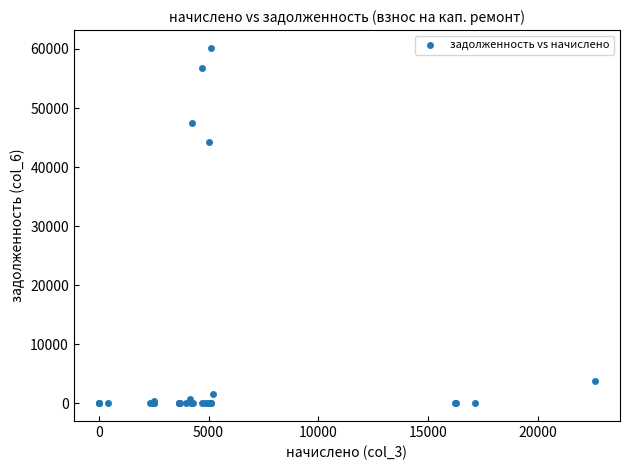

What Y value in the scatter plot is closest to 30093?

44165.6